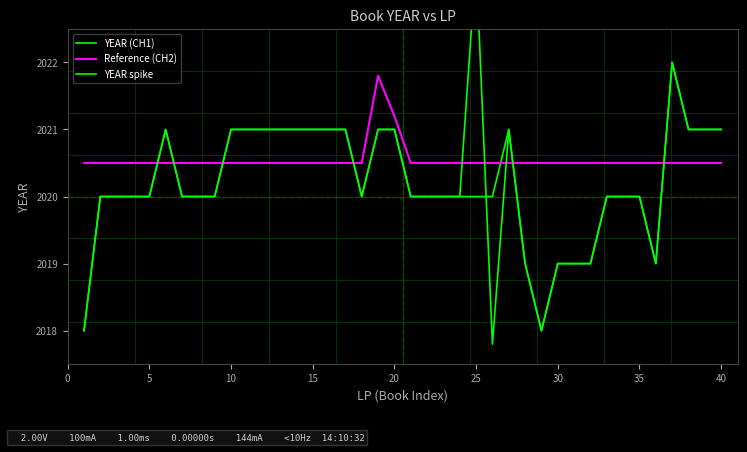

True or false: Reference (CH2) and YEAR spike cross at least once.

True